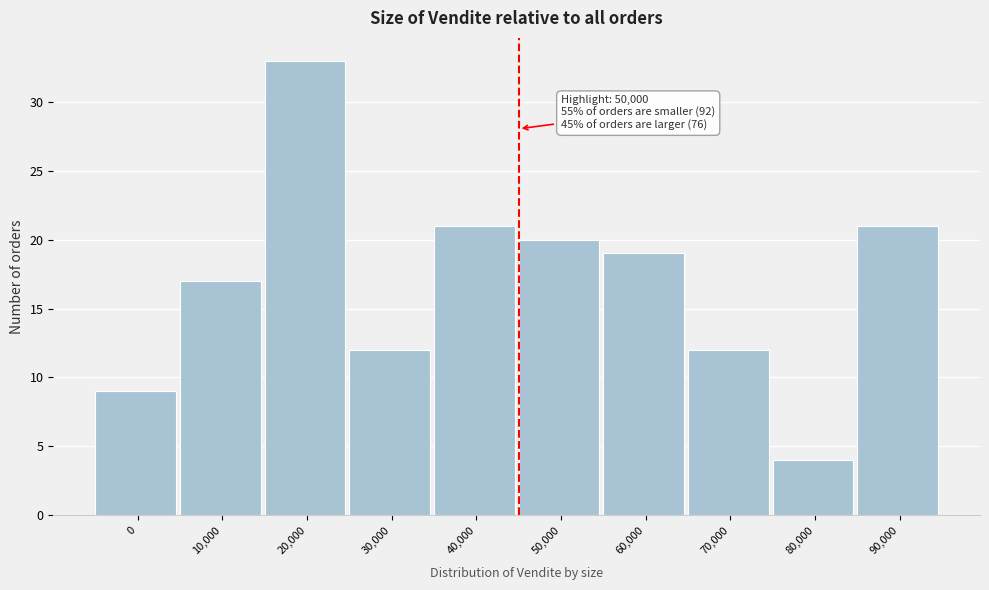

Reading left to right, list all the values displayed in this chart.

9	17	33	12	21	20	19	12	4	21